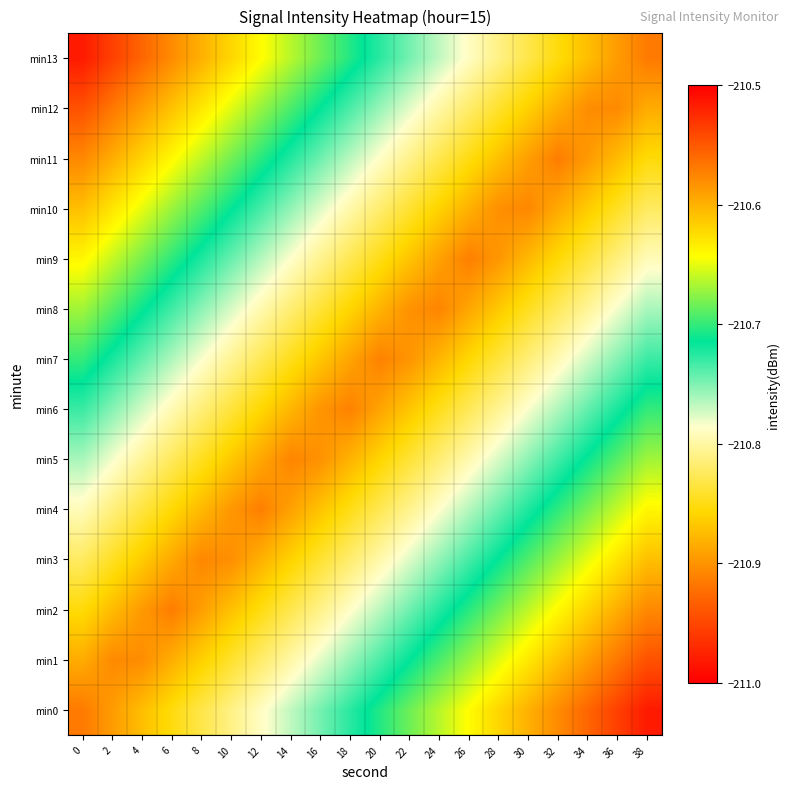

Reading left to right, list all the values displayed in this chart.

min0: 0=-210.9	2=-210.9	4=-210.9	6=-210.9	8=-210.8	10=-210.8	12=-210.8	14=-210.8	16=-210.7	18=-210.7	20=-210.7	22=-210.7	24=-210.7	26=-210.6	28=-210.6	30=-210.6	32=-210.6	34=-210.6	36=-210.5	38=-210.5
min1: 0=-210.9	2=-210.9	4=-210.9	6=-210.9	8=-210.9	10=-210.8	12=-210.8	14=-210.8	16=-210.8	18=-210.8	20=-210.7	22=-210.7	24=-210.7	26=-210.7	28=-210.7	30=-210.6	32=-210.6	34=-210.6	36=-210.6	38=-210.5
min2: 0=-210.9	2=-210.9	4=-210.9	6=-210.9	8=-210.9	10=-210.9	12=-210.9	14=-210.8	16=-210.8	18=-210.8	20=-210.8	22=-210.7	24=-210.7	26=-210.7	28=-210.7	30=-210.7	32=-210.6	34=-210.6	36=-210.6	38=-210.6
min3: 0=-210.8	2=-210.8	4=-210.9	6=-210.9	8=-210.9	10=-210.9	12=-210.9	14=-210.9	16=-210.8	18=-210.8	20=-210.8	22=-210.8	24=-210.8	26=-210.7	28=-210.7	30=-210.7	32=-210.7	34=-210.6	36=-210.6	38=-210.6
min4: 0=-210.8	2=-210.8	4=-210.8	6=-210.9	8=-210.9	10=-210.9	12=-210.9	14=-210.9	16=-210.9	18=-210.8	20=-210.8	22=-210.8	24=-210.8	26=-210.8	28=-210.7	30=-210.7	32=-210.7	34=-210.7	36=-210.7	38=-210.6
min5: 0=-210.8	2=-210.8	4=-210.8	6=-210.8	8=-210.8	10=-210.9	12=-210.9	14=-210.9	16=-210.9	18=-210.9	20=-210.9	22=-210.8	24=-210.8	26=-210.8	28=-210.8	30=-210.8	32=-210.7	34=-210.7	36=-210.7	38=-210.7
min6: 0=-210.7	2=-210.8	4=-210.8	6=-210.8	8=-210.8	10=-210.8	12=-210.9	14=-210.9	16=-210.9	18=-210.9	20=-210.9	22=-210.9	24=-210.8	26=-210.8	28=-210.8	30=-210.8	32=-210.8	34=-210.7	36=-210.7	38=-210.7
min7: 0=-210.7	2=-210.7	4=-210.7	6=-210.8	8=-210.8	10=-210.8	12=-210.8	14=-210.8	16=-210.9	18=-210.9	20=-210.9	22=-210.9	24=-210.9	26=-210.9	28=-210.8	30=-210.8	32=-210.8	34=-210.8	36=-210.8	38=-210.7
min8: 0=-210.7	2=-210.7	4=-210.7	6=-210.7	8=-210.8	10=-210.8	12=-210.8	14=-210.8	16=-210.8	18=-210.9	20=-210.9	22=-210.9	24=-210.9	26=-210.9	28=-210.9	30=-210.8	32=-210.8	34=-210.8	36=-210.8	38=-210.8
min9: 0=-210.6	2=-210.7	4=-210.7	6=-210.7	8=-210.7	10=-210.7	12=-210.8	14=-210.8	16=-210.8	18=-210.8	20=-210.8	22=-210.9	24=-210.9	26=-210.9	28=-210.9	30=-210.9	32=-210.9	34=-210.8	36=-210.8	38=-210.8
min10: 0=-210.6	2=-210.6	4=-210.6	6=-210.7	8=-210.7	10=-210.7	12=-210.7	14=-210.8	16=-210.8	18=-210.8	20=-210.8	22=-210.8	24=-210.9	26=-210.9	28=-210.9	30=-210.9	32=-210.9	34=-210.9	36=-210.8	38=-210.8
min11: 0=-210.6	2=-210.6	4=-210.6	6=-210.6	8=-210.7	10=-210.7	12=-210.7	14=-210.7	16=-210.7	18=-210.8	20=-210.8	22=-210.8	24=-210.8	26=-210.9	28=-210.9	30=-210.9	32=-210.9	34=-210.9	36=-210.9	38=-210.9
min12: 0=-210.5	2=-210.6	4=-210.6	6=-210.6	8=-210.6	10=-210.7	12=-210.7	14=-210.7	16=-210.7	18=-210.7	20=-210.8	22=-210.8	24=-210.8	26=-210.8	28=-210.8	30=-210.9	32=-210.9	34=-210.9	36=-210.9	38=-210.9
min13: 0=-210.5	2=-210.5	4=-210.6	6=-210.6	8=-210.6	10=-210.6	12=-210.6	14=-210.7	16=-210.7	18=-210.7	20=-210.7	22=-210.7	24=-210.8	26=-210.8	28=-210.8	30=-210.8	32=-210.9	34=-210.9	36=-210.9	38=-210.9